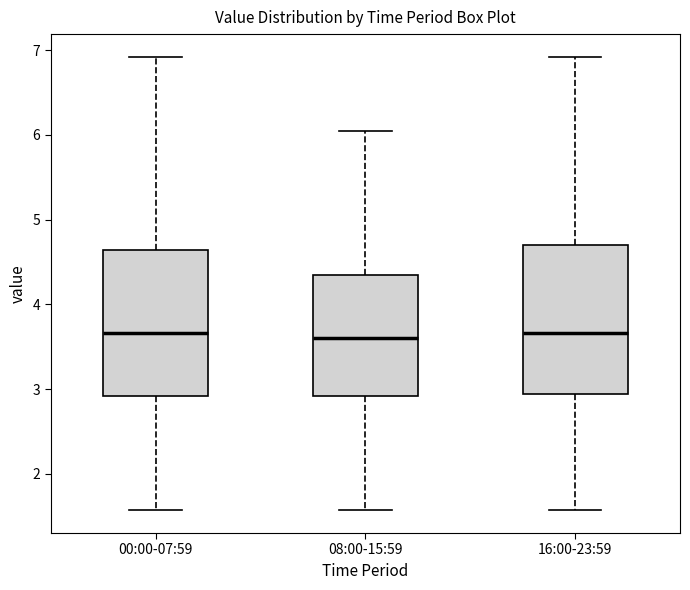

Reading left to right, transcribe this box plot: for each box, give where its median line is, the range the box spans, and where its two whiskers end, as read against the y-axis. The values are not printed on the chart, so give them approximately, as read against the axis.

00:00-07:59: median 3.7, box 2.9 to 4.6, whiskers 1.6 to 6.9
08:00-15:59: median 3.6, box 2.9 to 4.3, whiskers 1.6 to 6.1
16:00-23:59: median 3.7, box 2.9 to 4.7, whiskers 1.6 to 6.9